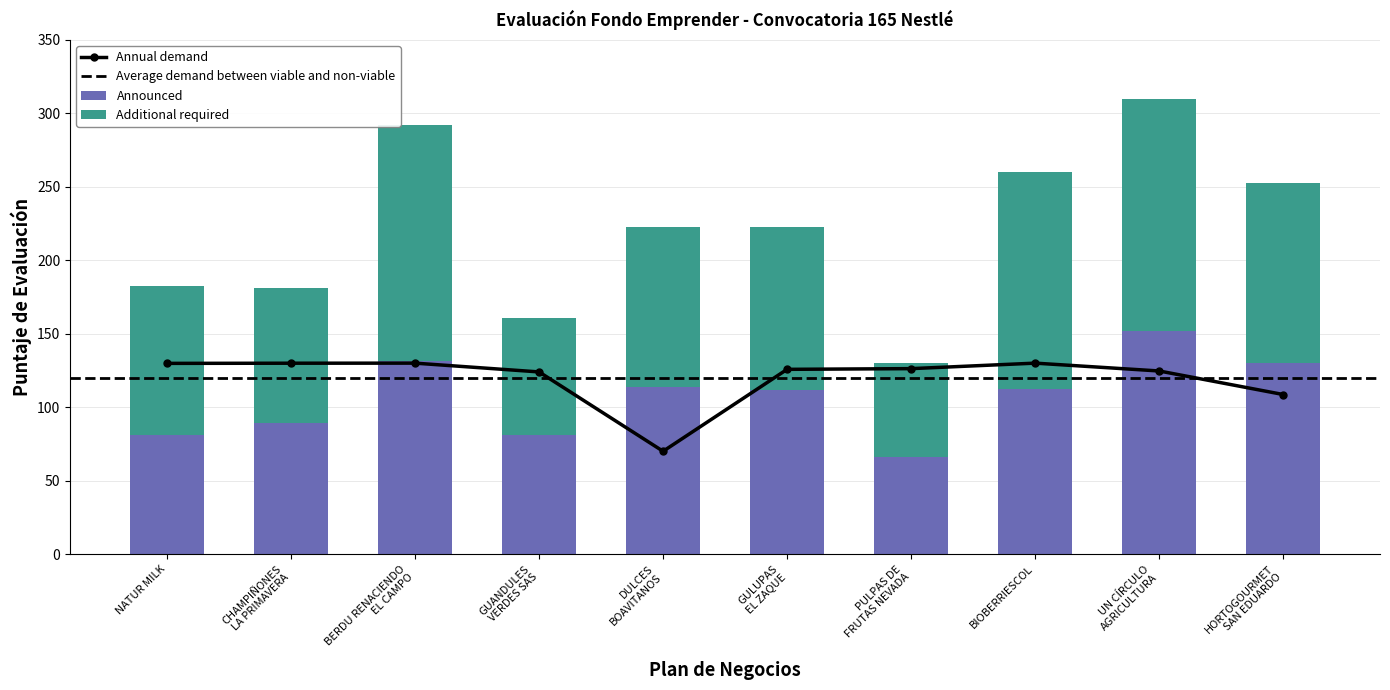

What is the lowest value of the Announced series?

66.0